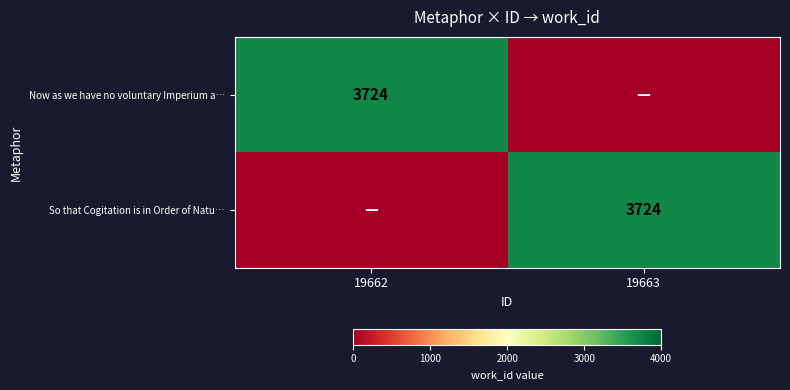

The value of Now as we have no voluntary Imperium a… at 19662 is 3724. True or false?

True